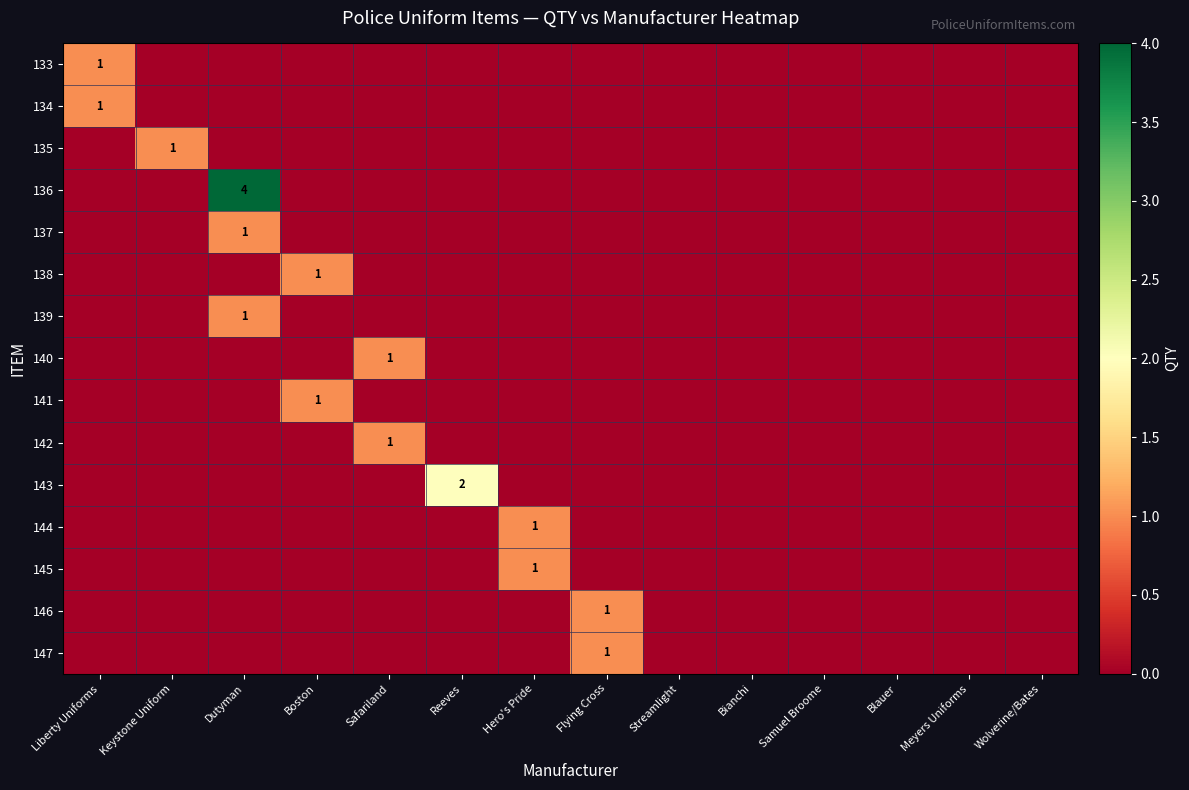

At how many categories does at least one series exceed 3?

1